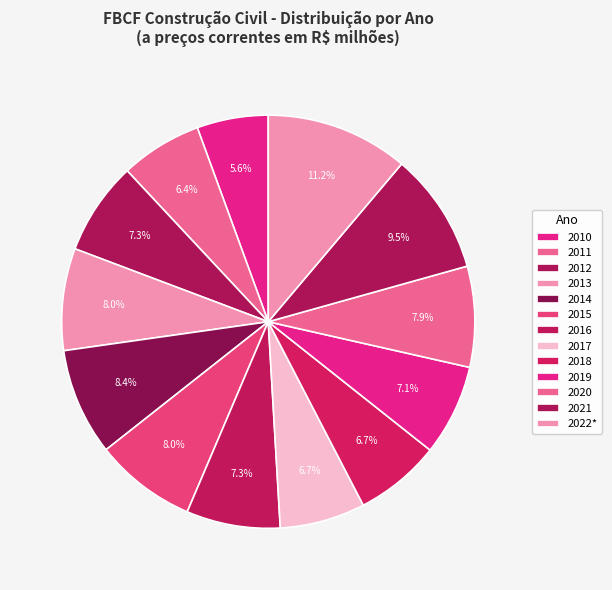

What percentage is the 2010 slice, to the nearest percent?

6%